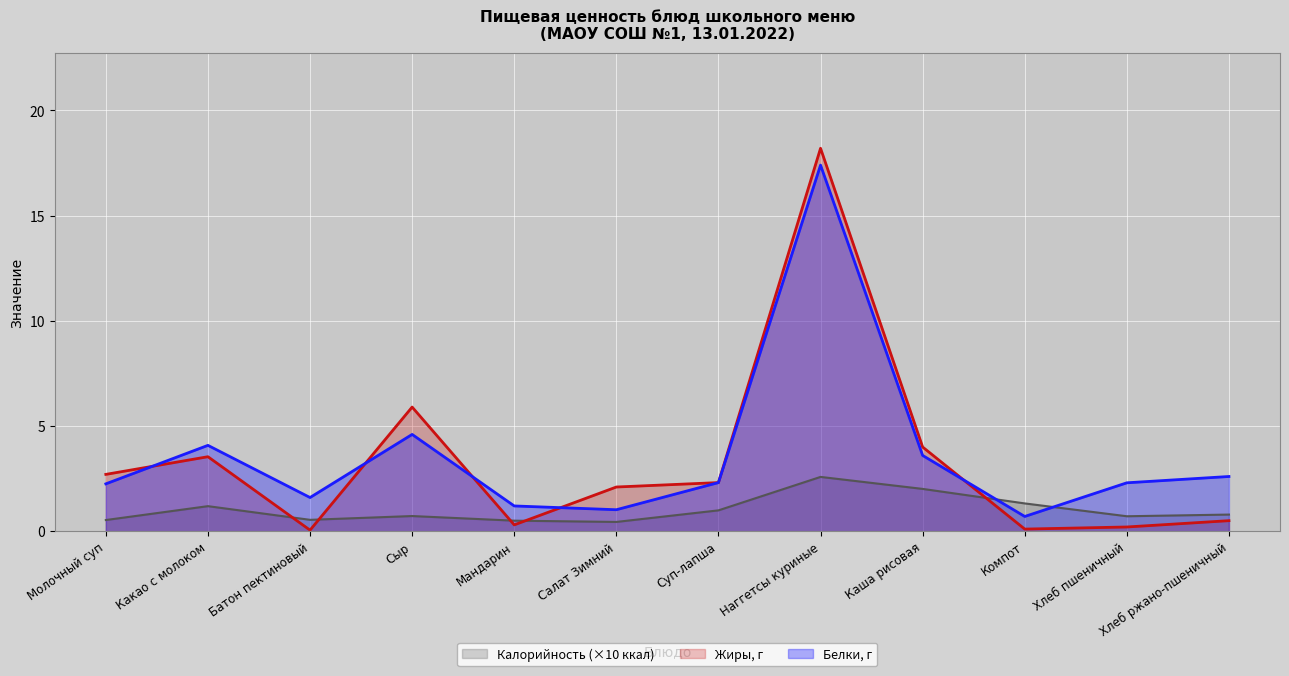

Where is Белки nearest to the value 9?

Сыр